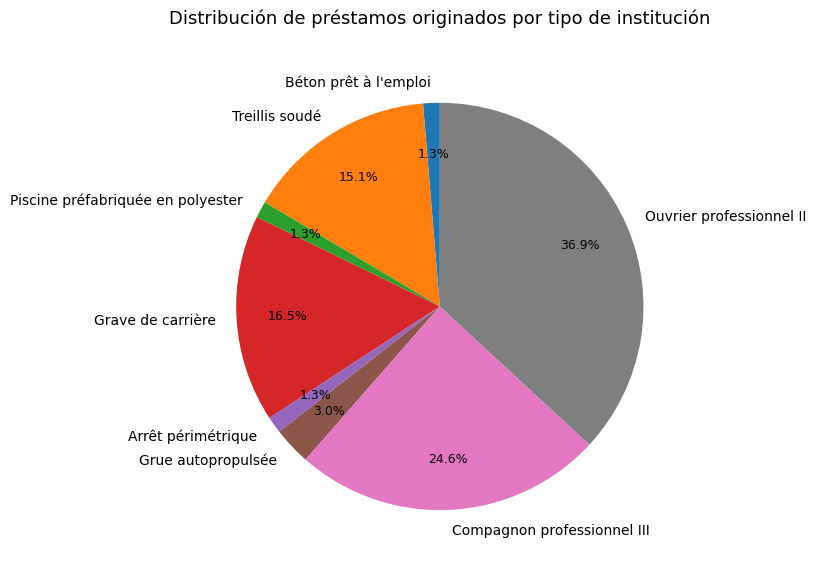

To the nearest percent, what percentage of the pie is Compagnon professionnel III?

25%